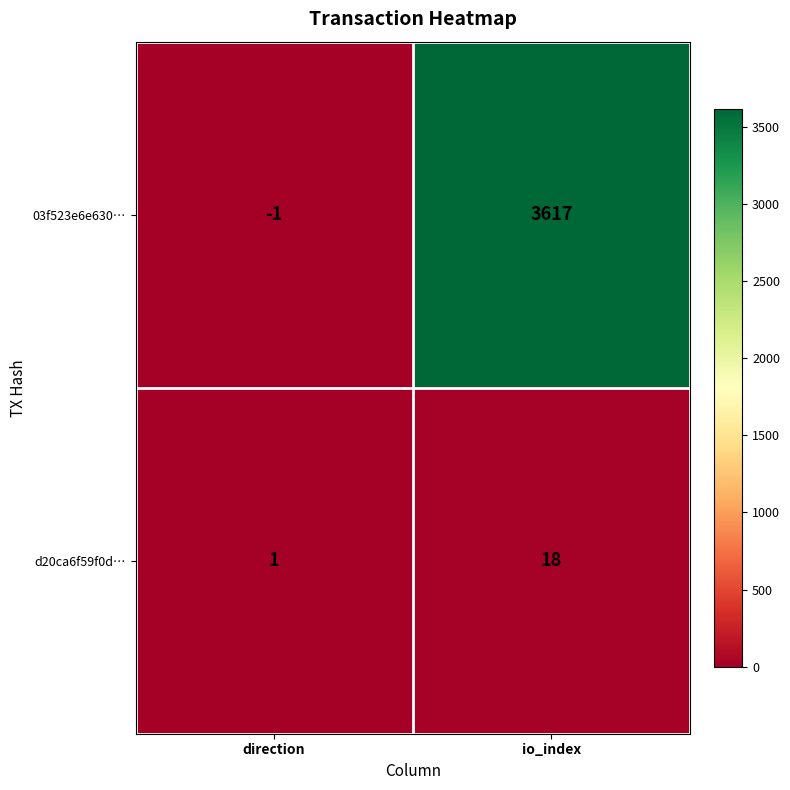

What is the sum of all 03f523e6e630… values?

3616